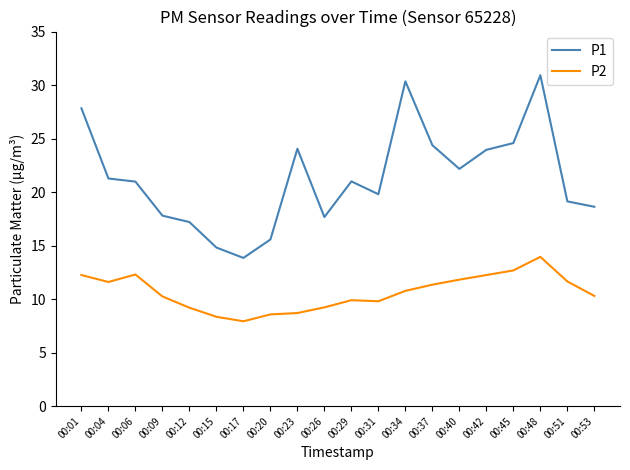

True or false: P1 has a value of 3.9 at 00:53.

False